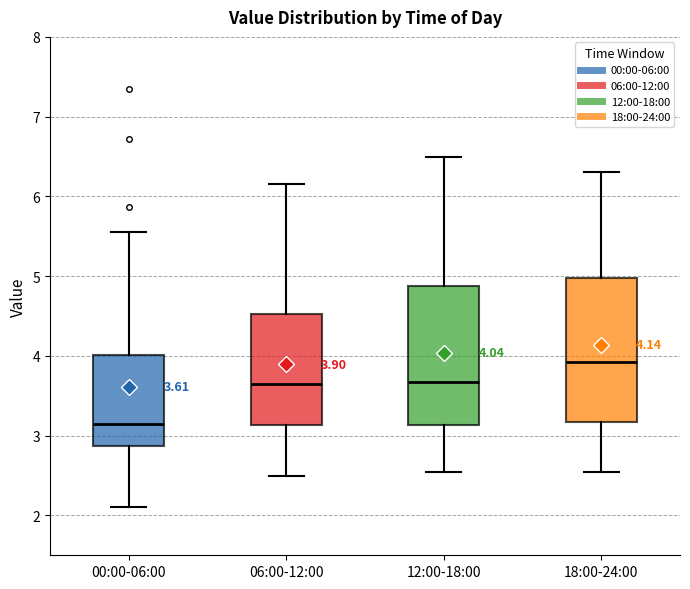

Which box has the lowest median line?

00:00-06:00